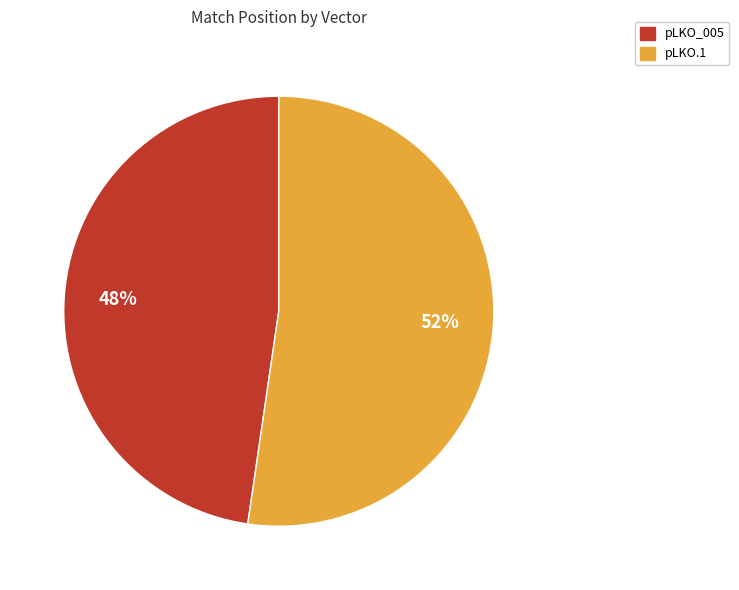

To the nearest percent, what is the average slice percentage?

50%